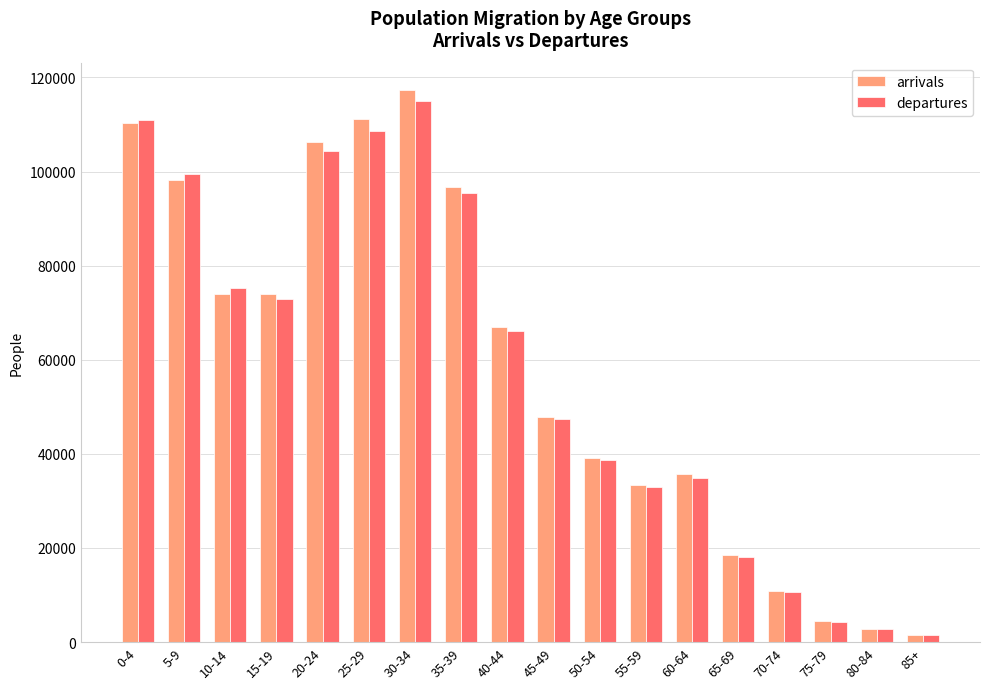

Is the value of arrivals at 5-9 greater than the value of departures at 10-14?

Yes